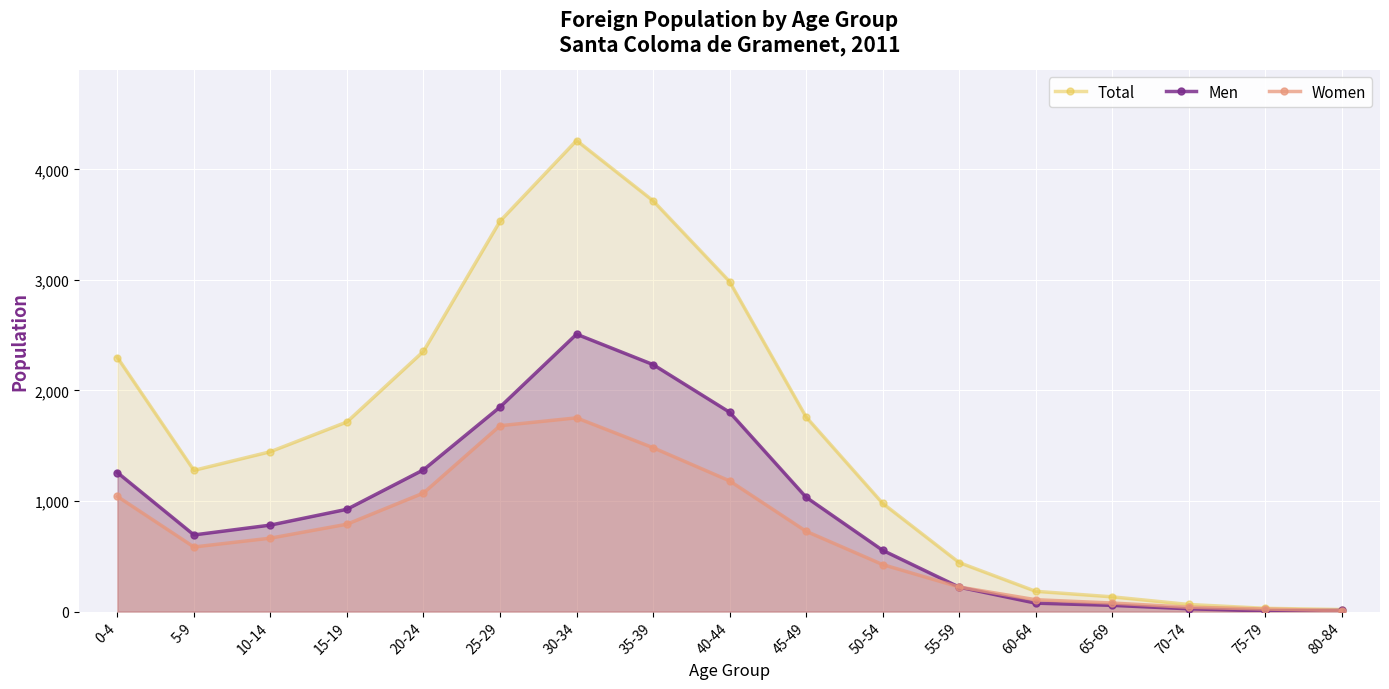

At which label does Men reach its peak?

30-34